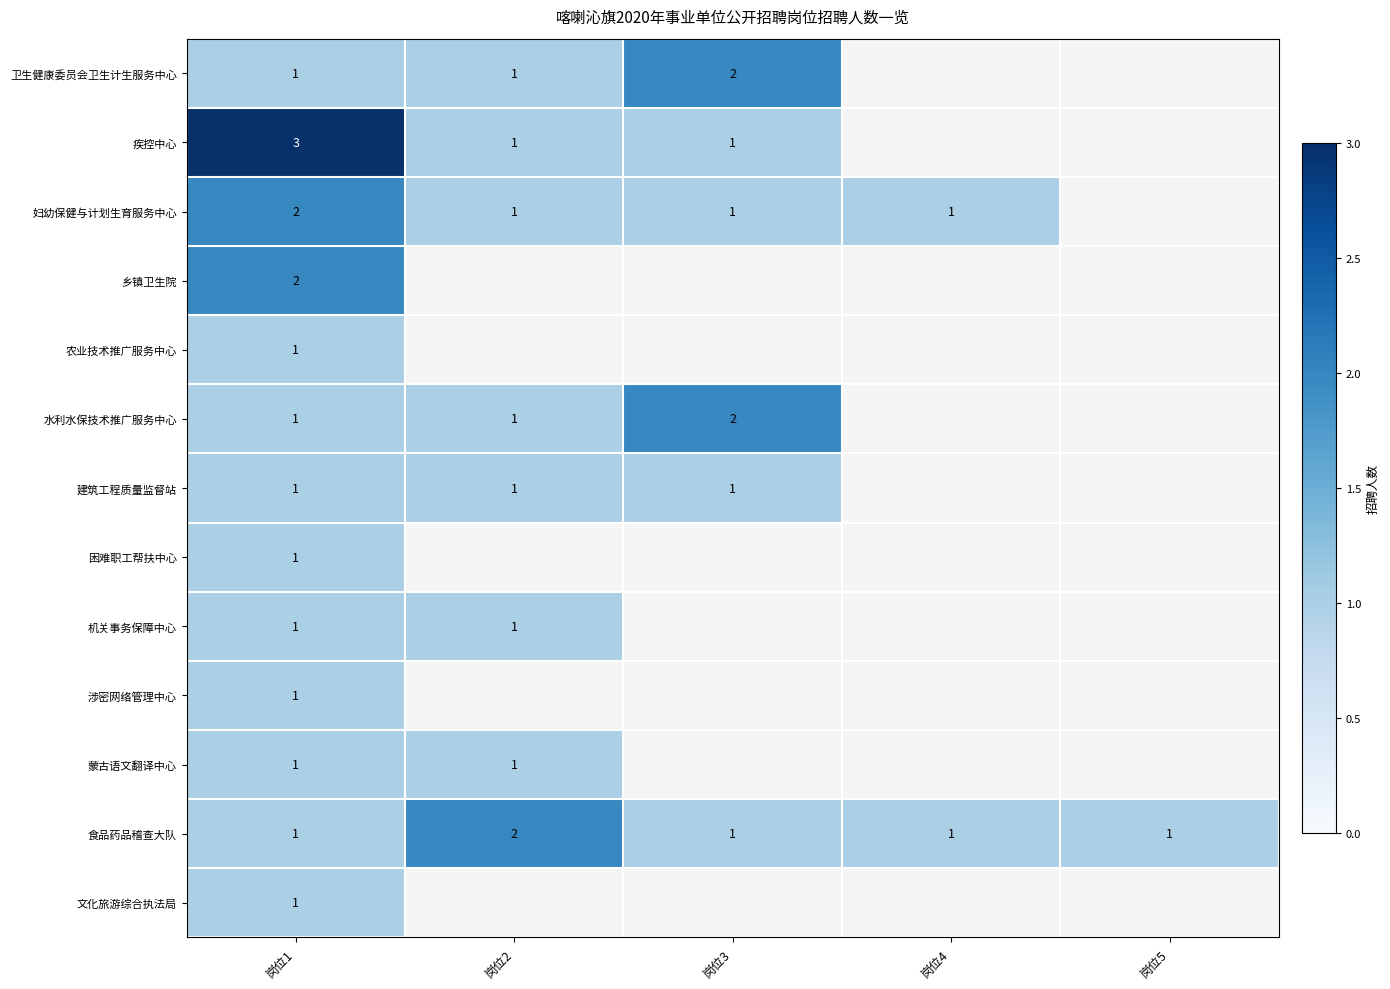

The value of 蒙古语文翻译中心 at 岗位2 is 1. True or false?

True